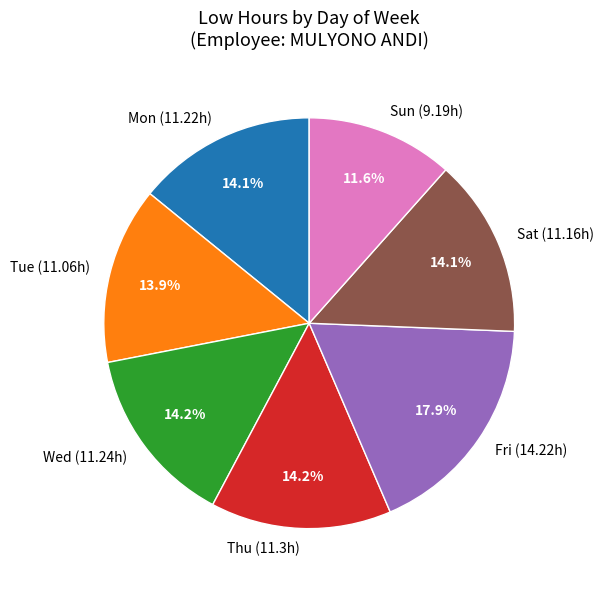

Is there any slice that represents more than half of the pie?

No